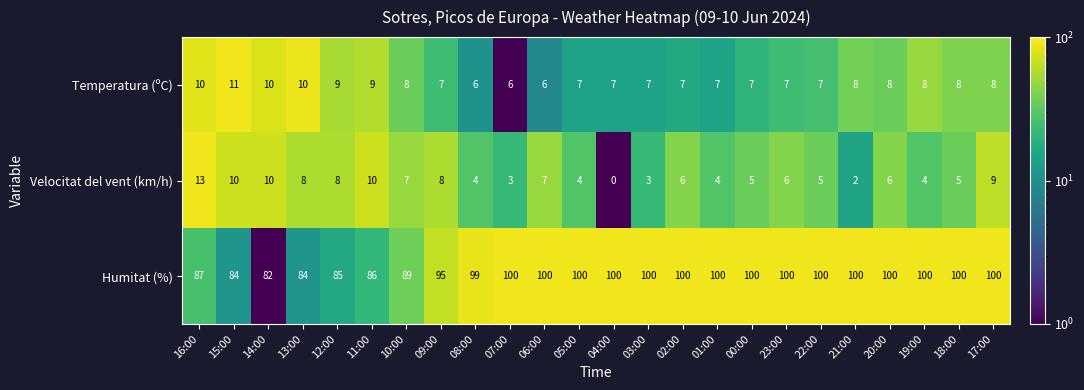

At how many categories does at least one series exceed 77?

24